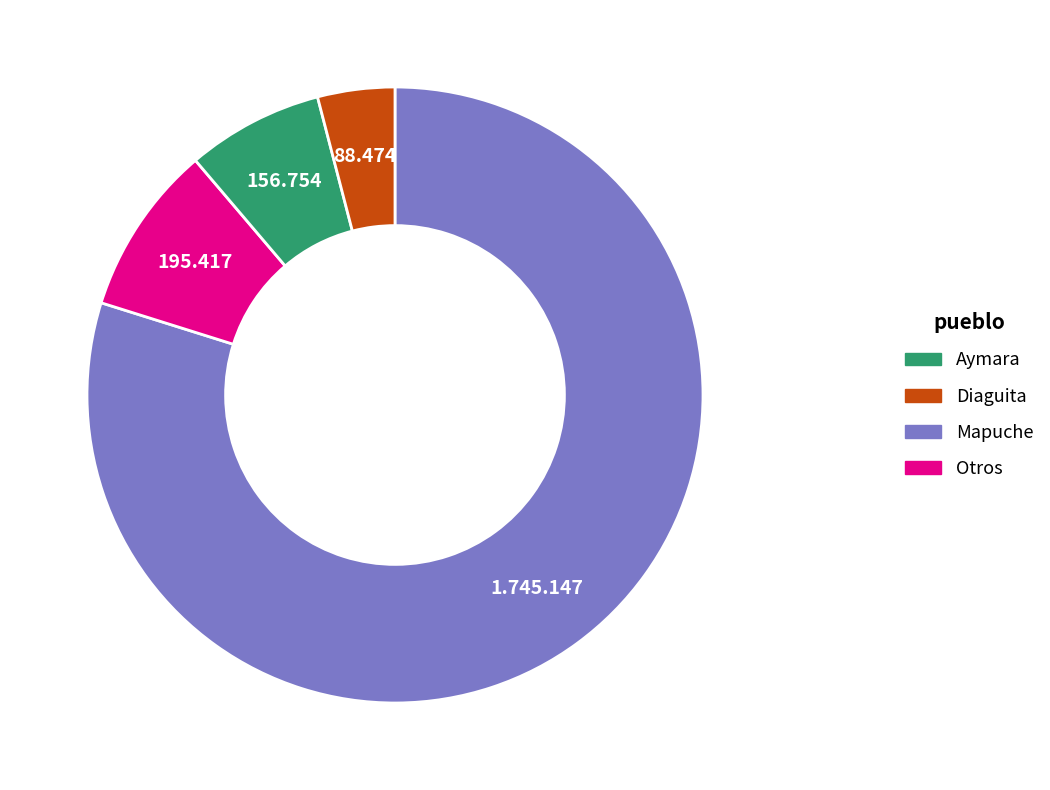

Count the number of slices in the pie.

4